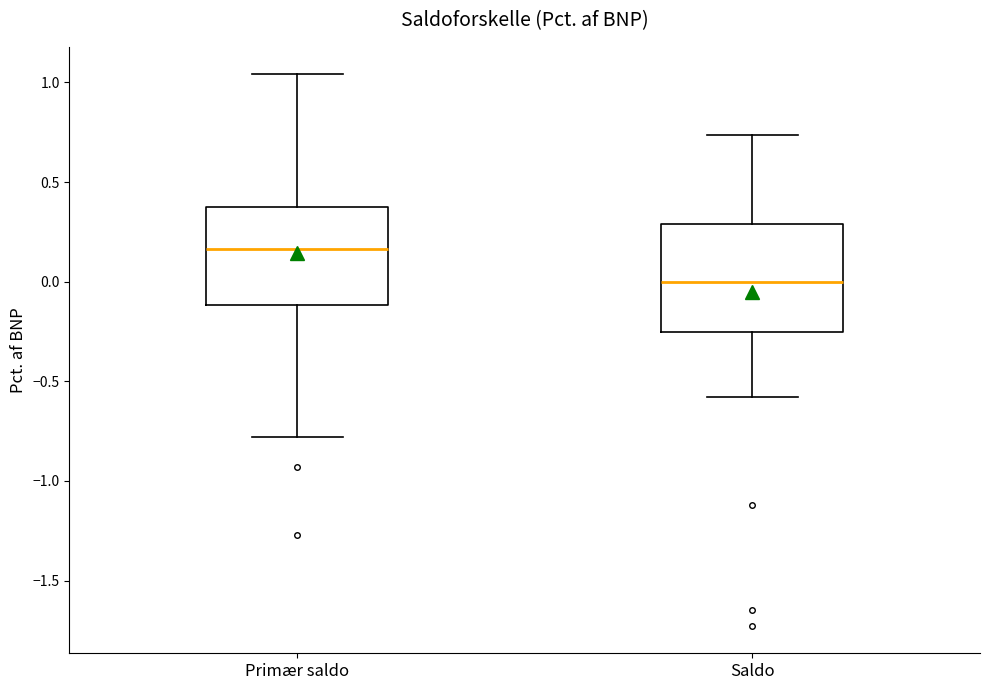

Comparing the boxes themselves (not the whiskers), which one is the tallest?

Saldo